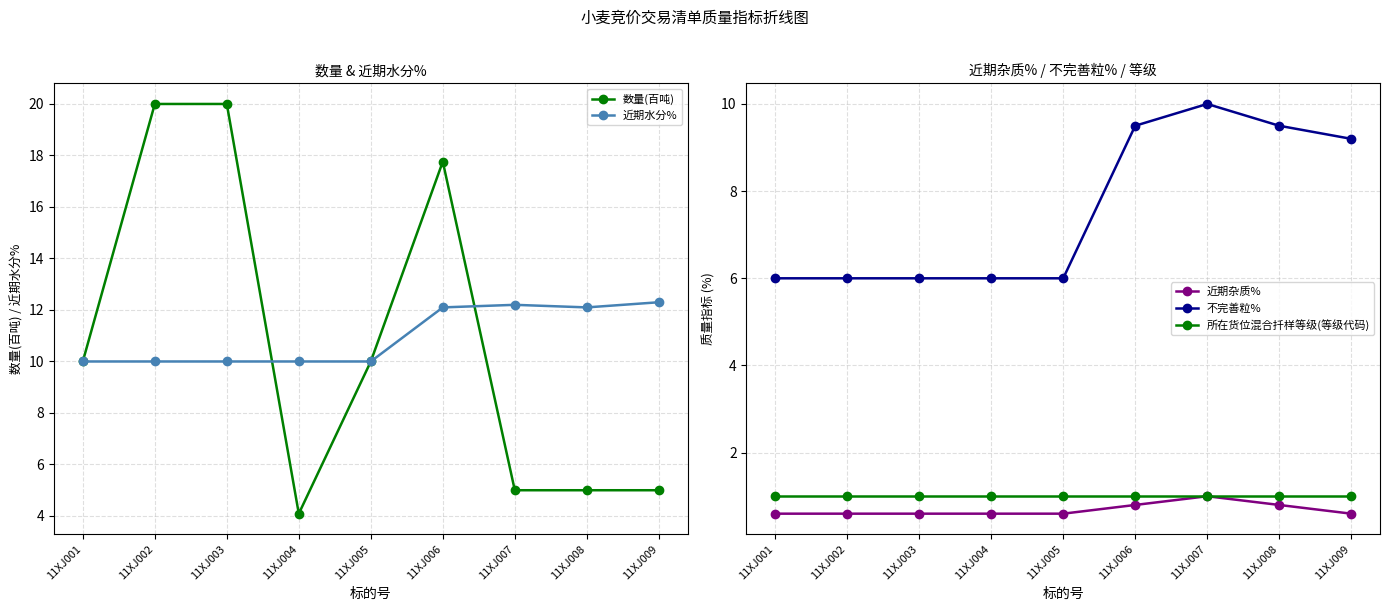

After their last crossing, which series has the higher values: 近期水分% or 数量(百吨)?

近期水分%